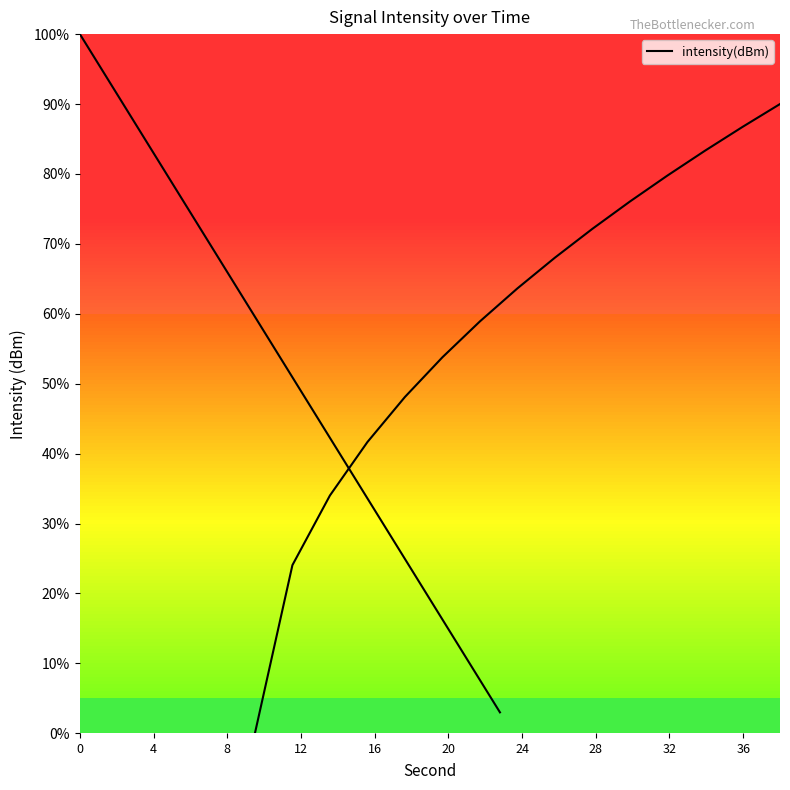

True or false: the data has more than 0 interior local peaks.

False